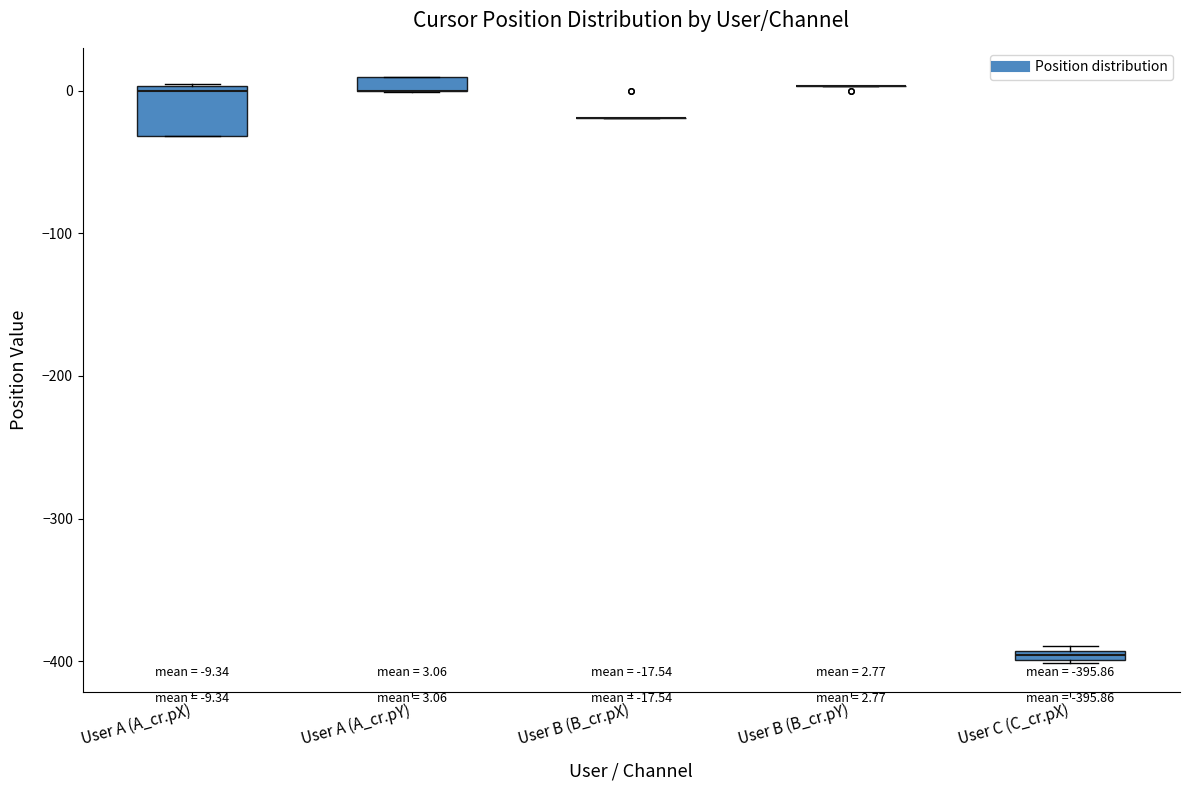

Comparing the boxes themselves (not the whiskers), which one is the tallest?

User A (A_cr.pX)